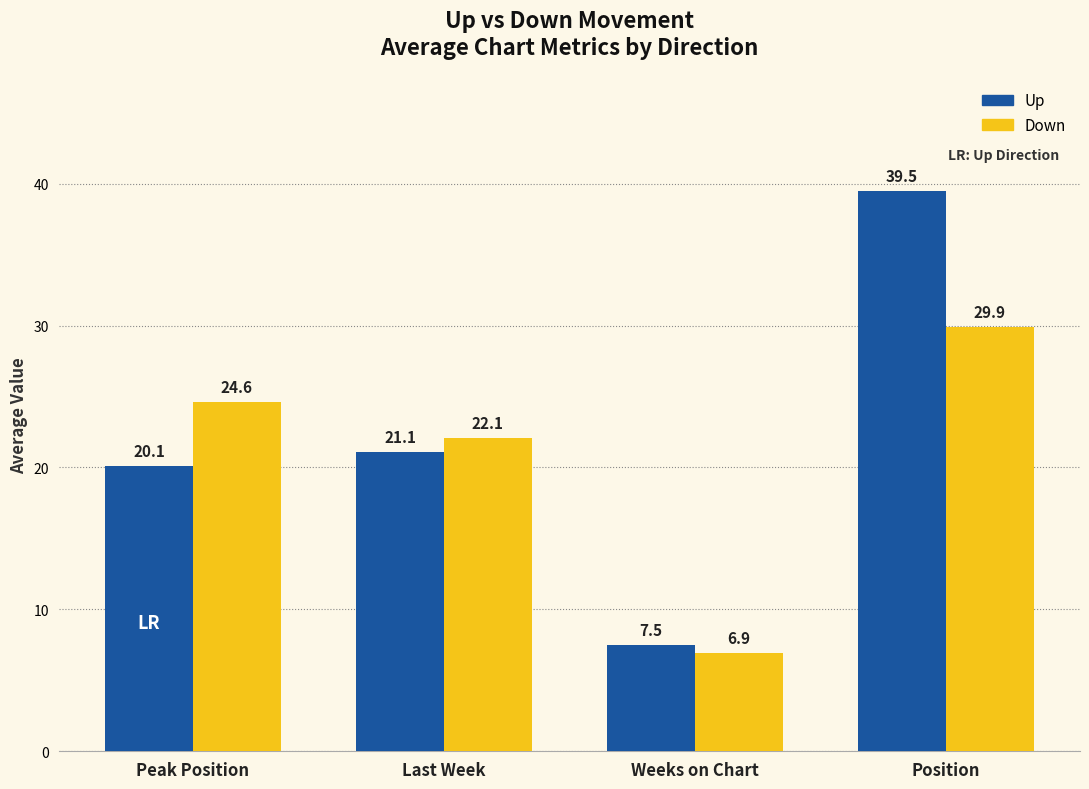

What is the difference between the highest and lowest values at Last Week?

1.0